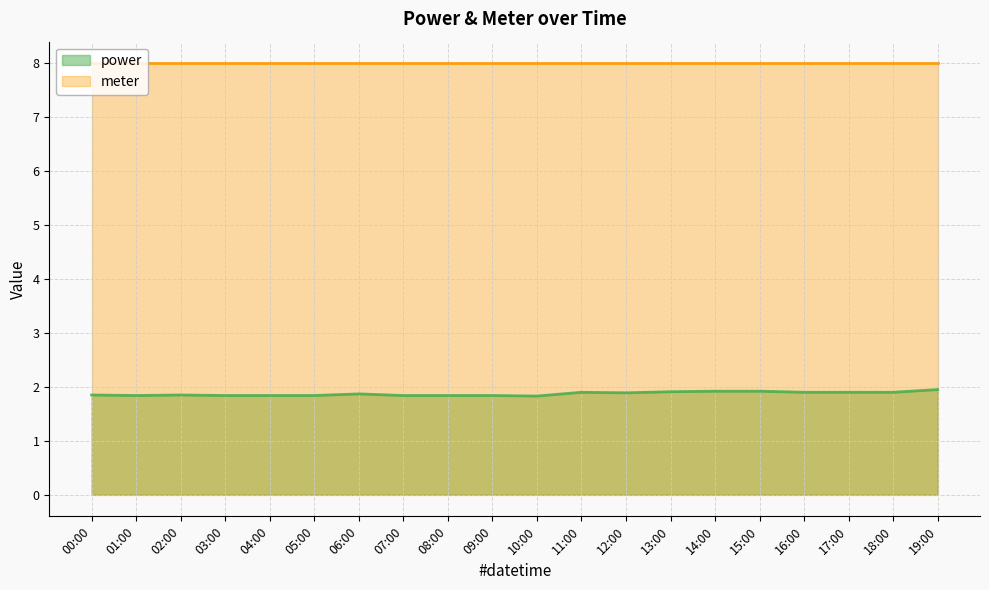

List the labels in order of value, smallest first.

10:00, 01:00, 03:00, 04:00, 05:00, 07:00, 08:00, 09:00, 00:00, 02:00, 06:00, 12:00, 11:00, 16:00, 17:00, 18:00, 13:00, 14:00, 15:00, 19:00